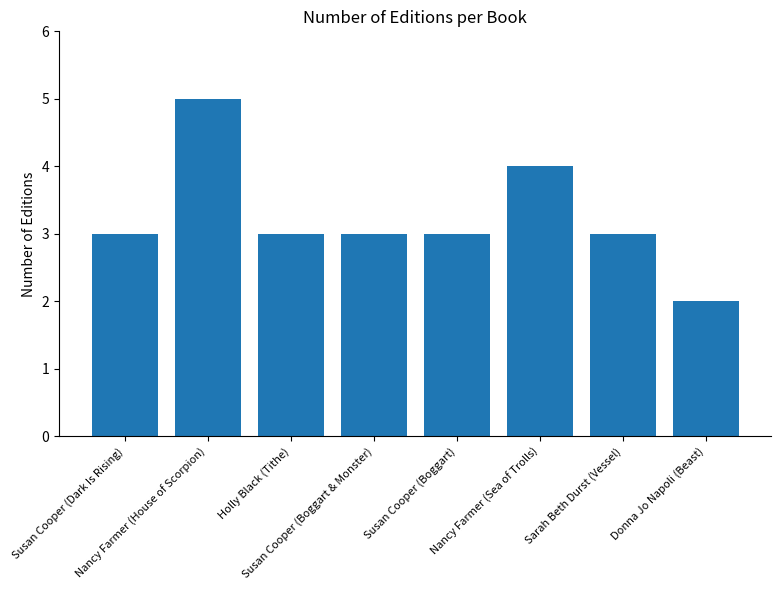

What is the minimum value shown in the chart?

2